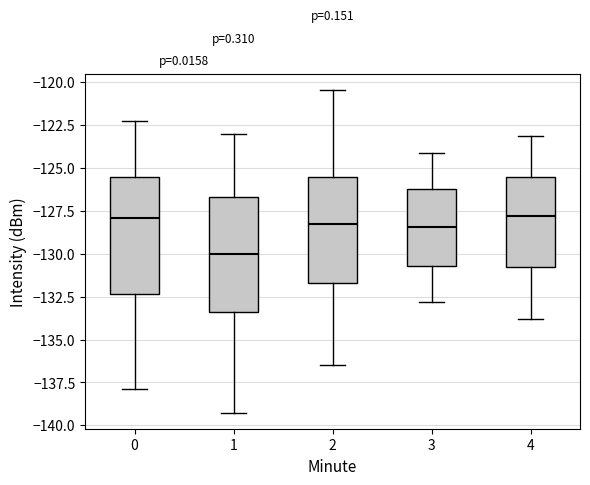

Reading left to right, read every box against the y-axis: the position of its median line, the range the box covers, and the ends of its whiskers. The values are not printed on the chart, so give them approximately, as read against the axis.

0: median -128.0, box -132.5 to -125.5, whiskers -138.0 to -122.5
1: median -130.0, box -133.5 to -126.5, whiskers -139.5 to -123.0
2: median -128.5, box -131.5 to -125.5, whiskers -136.5 to -120.5
3: median -128.5, box -130.5 to -126.0, whiskers -133.0 to -124.0
4: median -128.0, box -131.0 to -125.5, whiskers -134.0 to -123.0